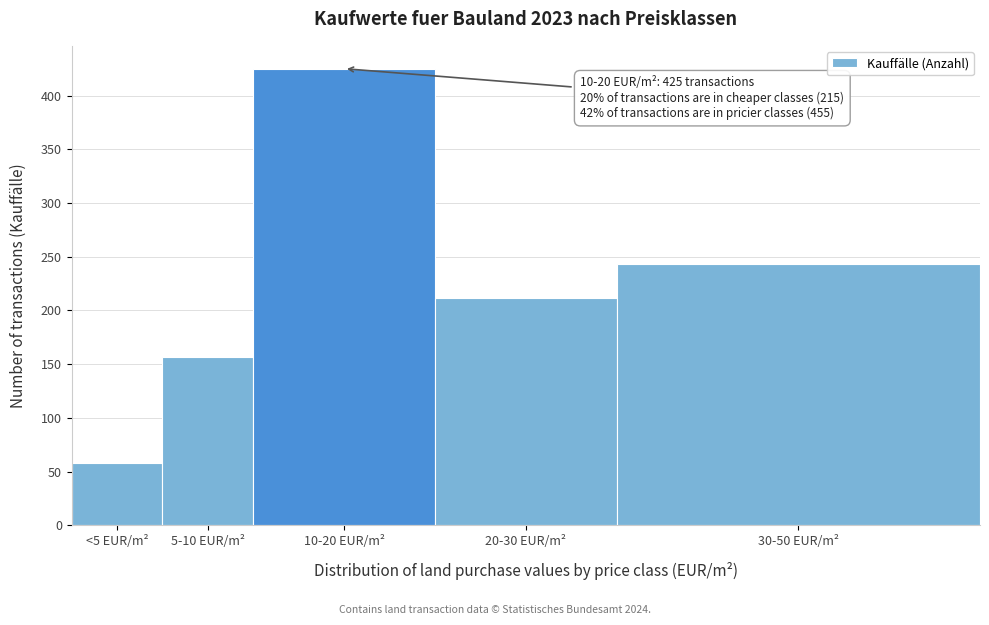

Reading right to left, transcribe all the data shown in this chart.

30-50 EUR/m²=243	20-30 EUR/m²=212	10-20 EUR/m²=425	5-10 EUR/m²=157	<5 EUR/m²=58